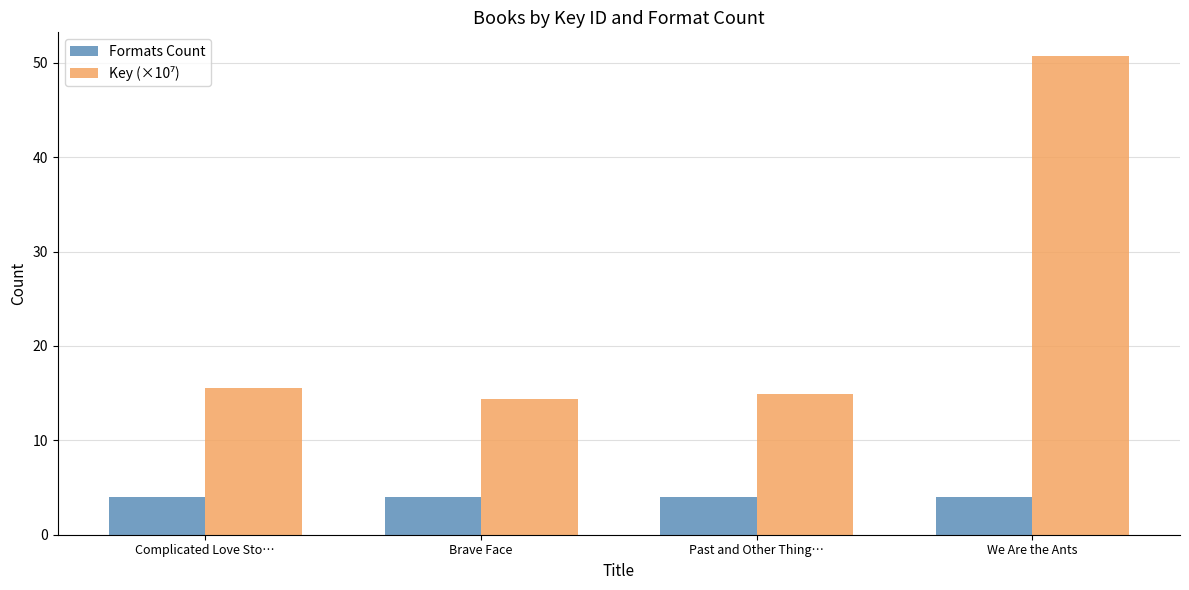

What is the total value across all series at We Are the Ants?

54.7